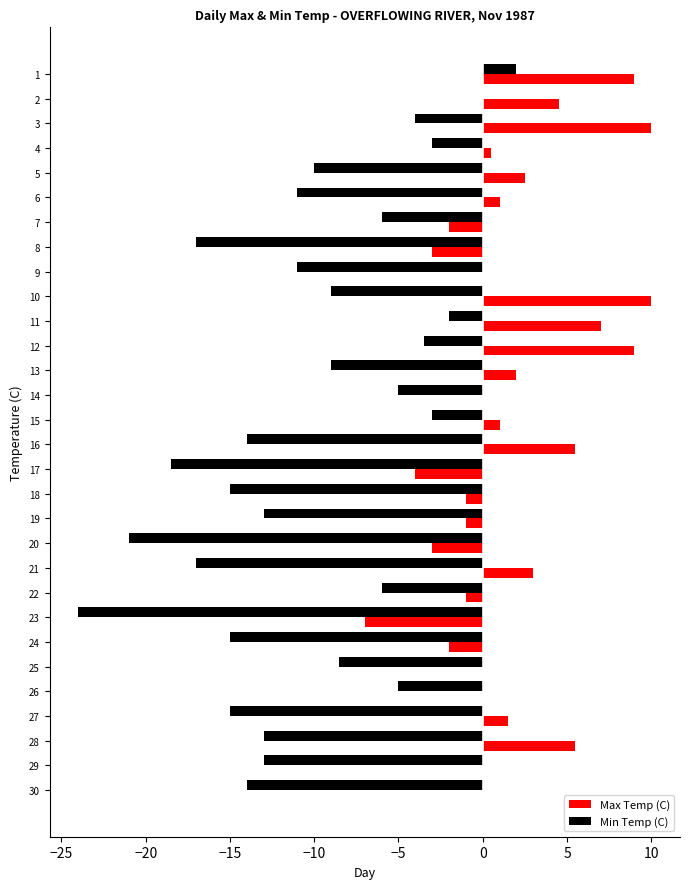

At which label does Min Temp (C) reach its peak?

1